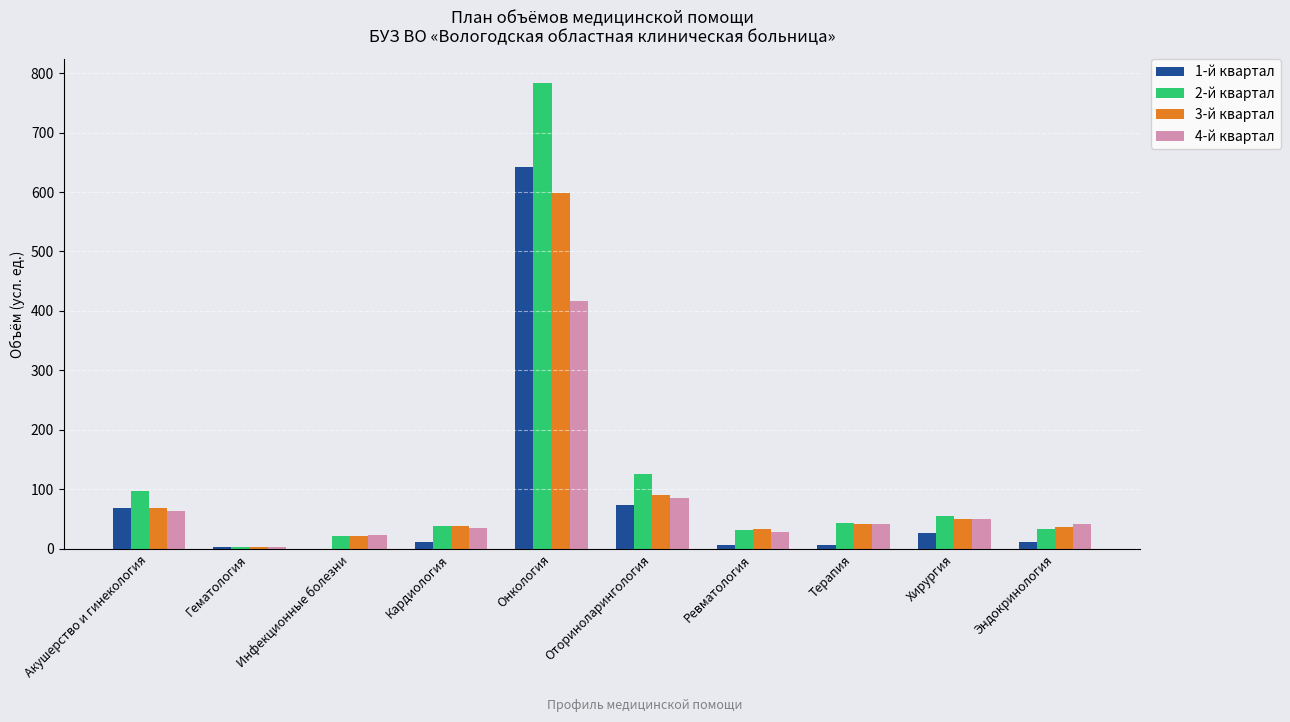

At which label does 1-й квартал first exceed 11?

Акушерство и гинекология